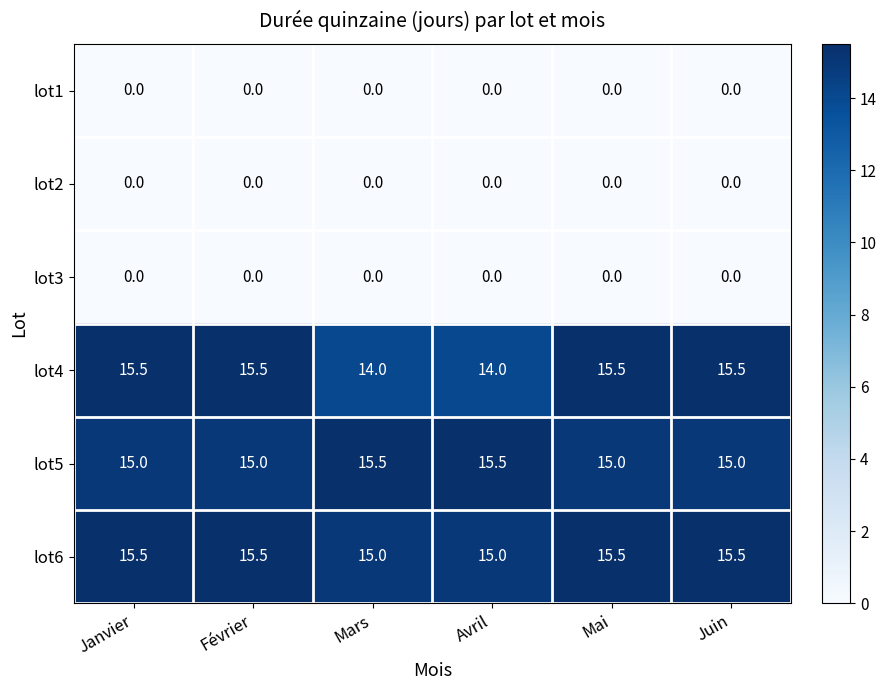

What is the minimum value for lot4?

14.0